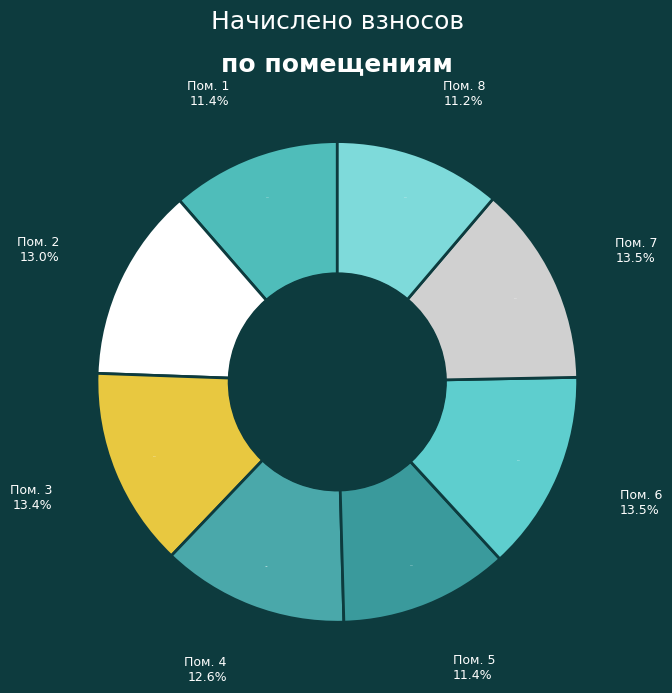

What percentage is the 5 slice, to the nearest percent?

11%